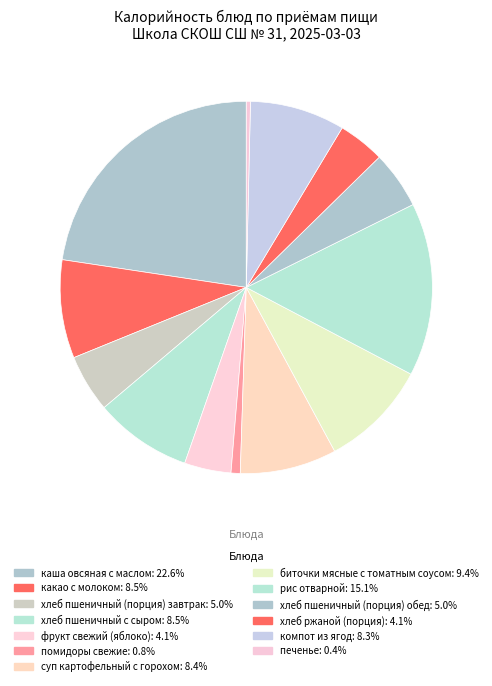

What is the ratio of the value at компот из ягод to the value at хлеб пшеничный с сыром?

1.0